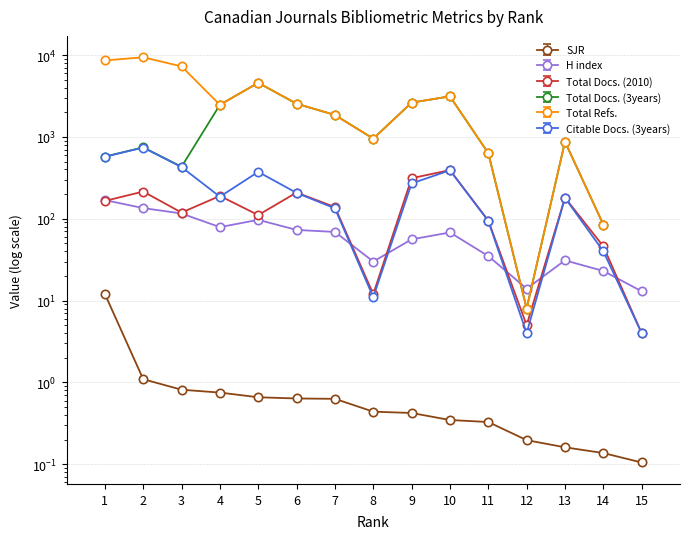

List the labels in order of H index value, largest first.

1, 2, 3, 5, 4, 6, 7, 10, 9, 11, 13, 8, 14, 12, 15